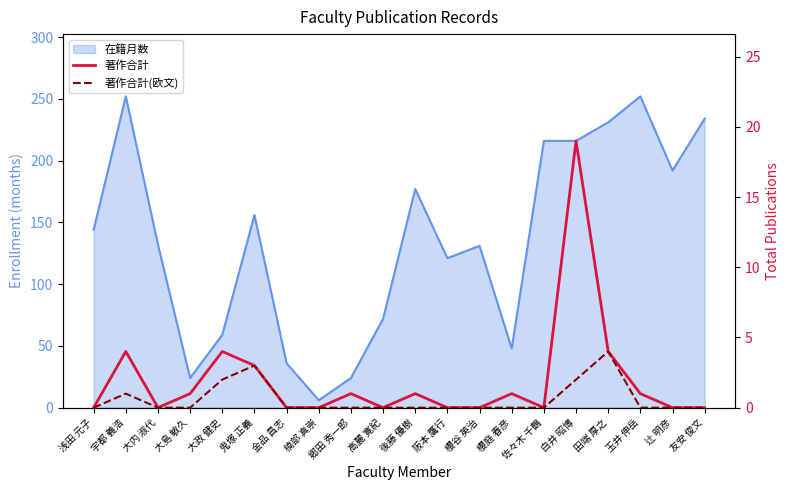

What value does the 著作合計 series have at 大島 敏久?

1